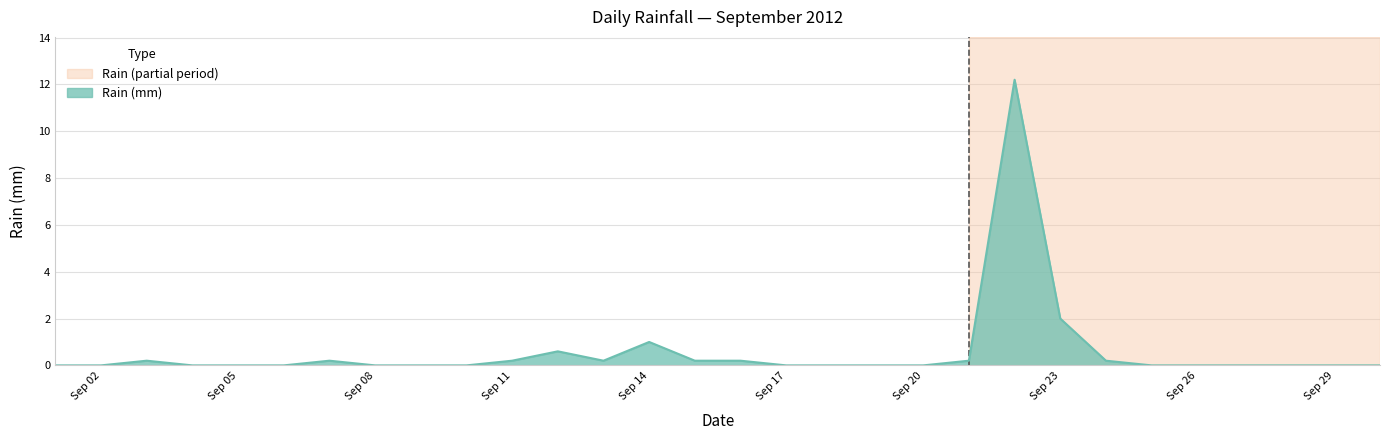

What is the maximum value shown in the chart?

12.2